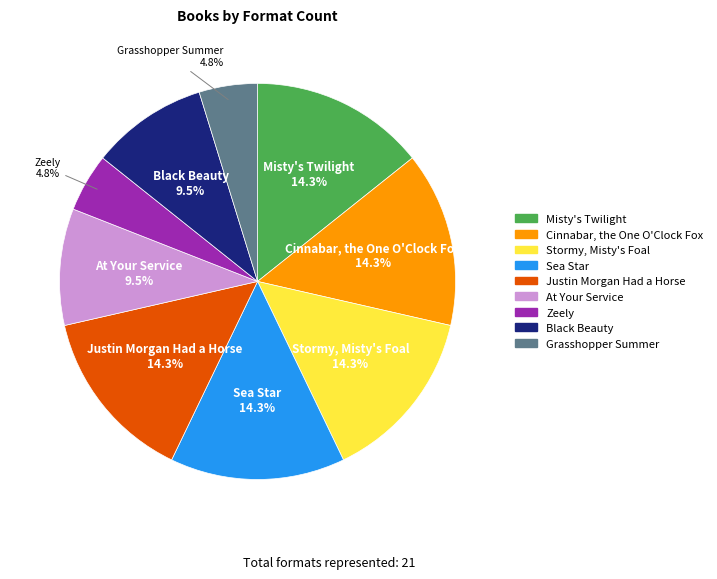

What portion of the pie excludes Grasshopper Summer?

95.2%